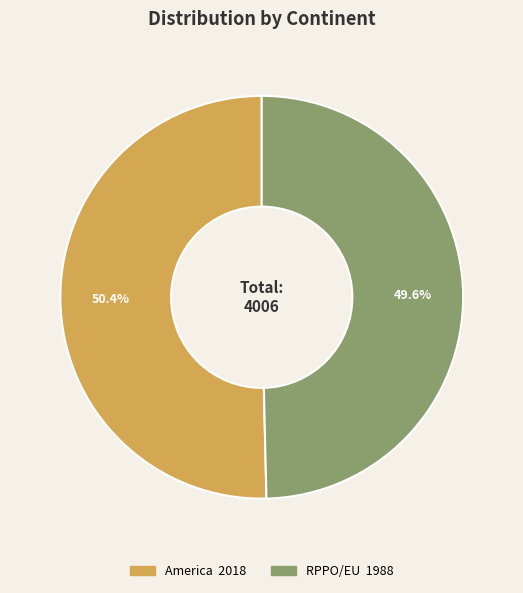

To the nearest percent, what portion does RPPO/EU represent?

50%